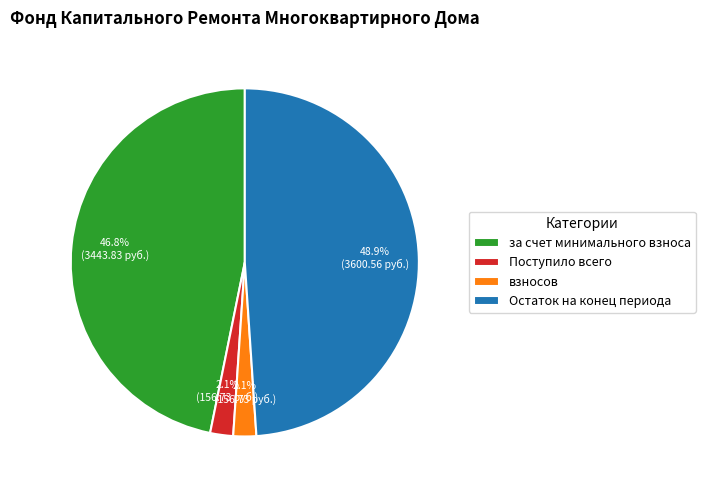

Is there a majority slice in this chart?

No